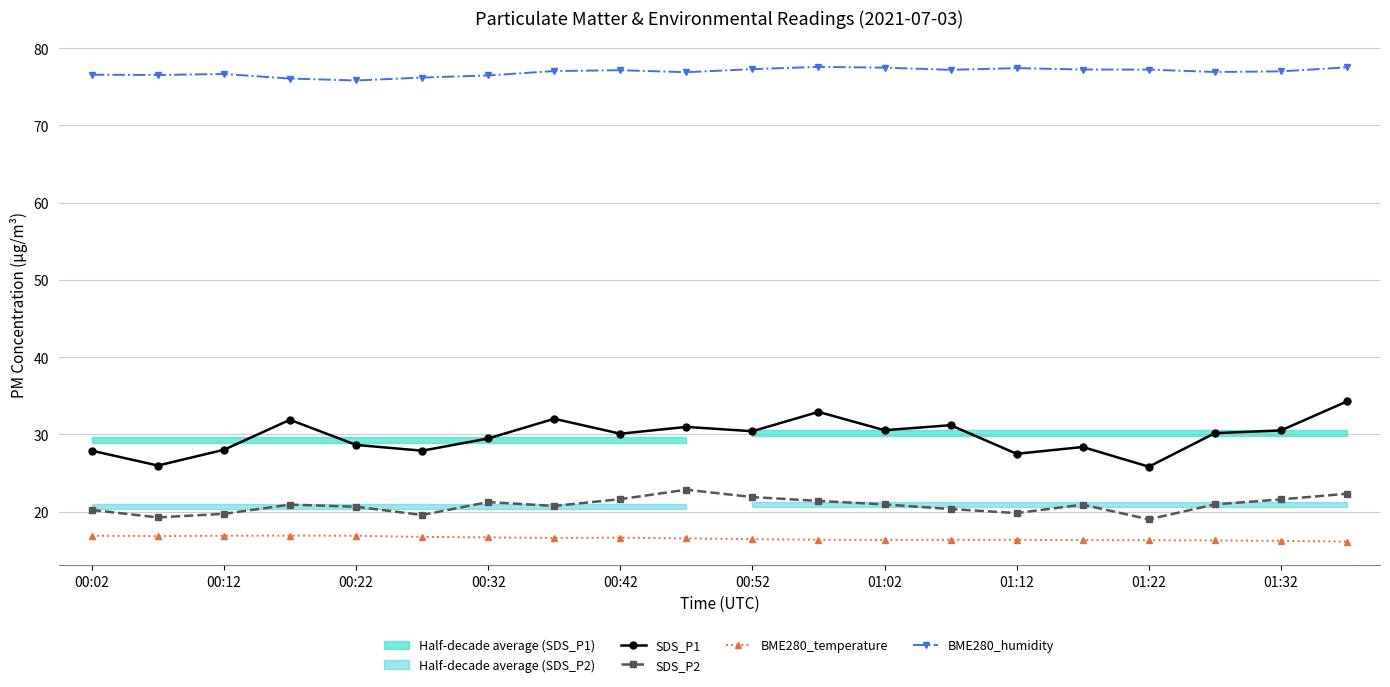

True or false: SDS_P2 and BME280_humidity intersect in this chart.

False